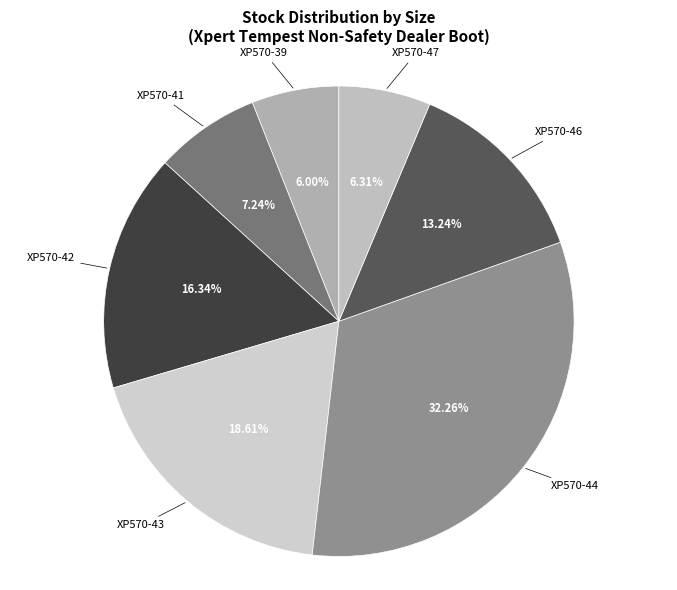

Does XP570-43 represent more than half of the total?

No